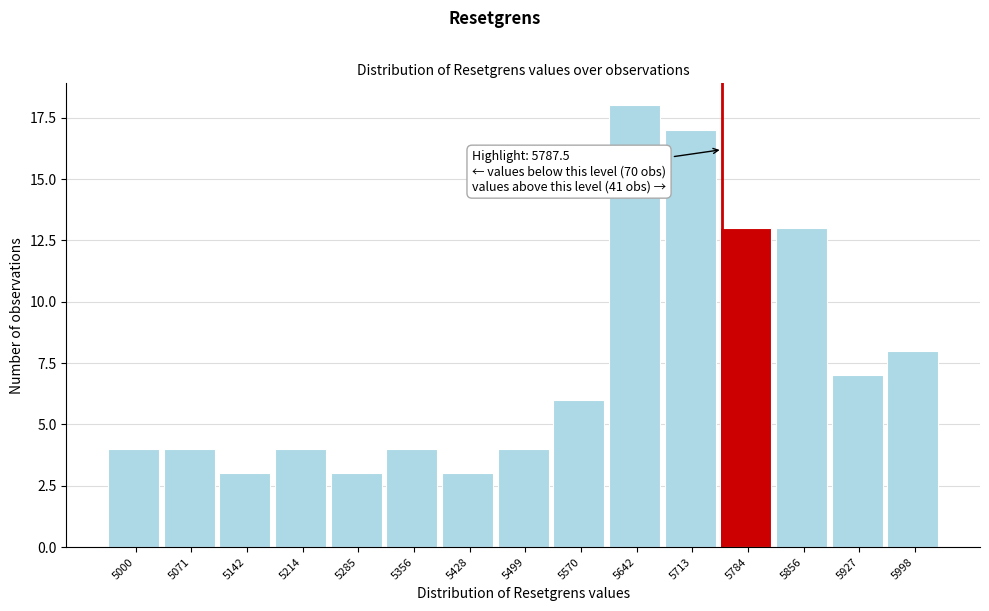

Reading right to left, what are all the values shown in this chart?

8	7	13	13	17	18	6	4	3	4	3	4	3	4	4